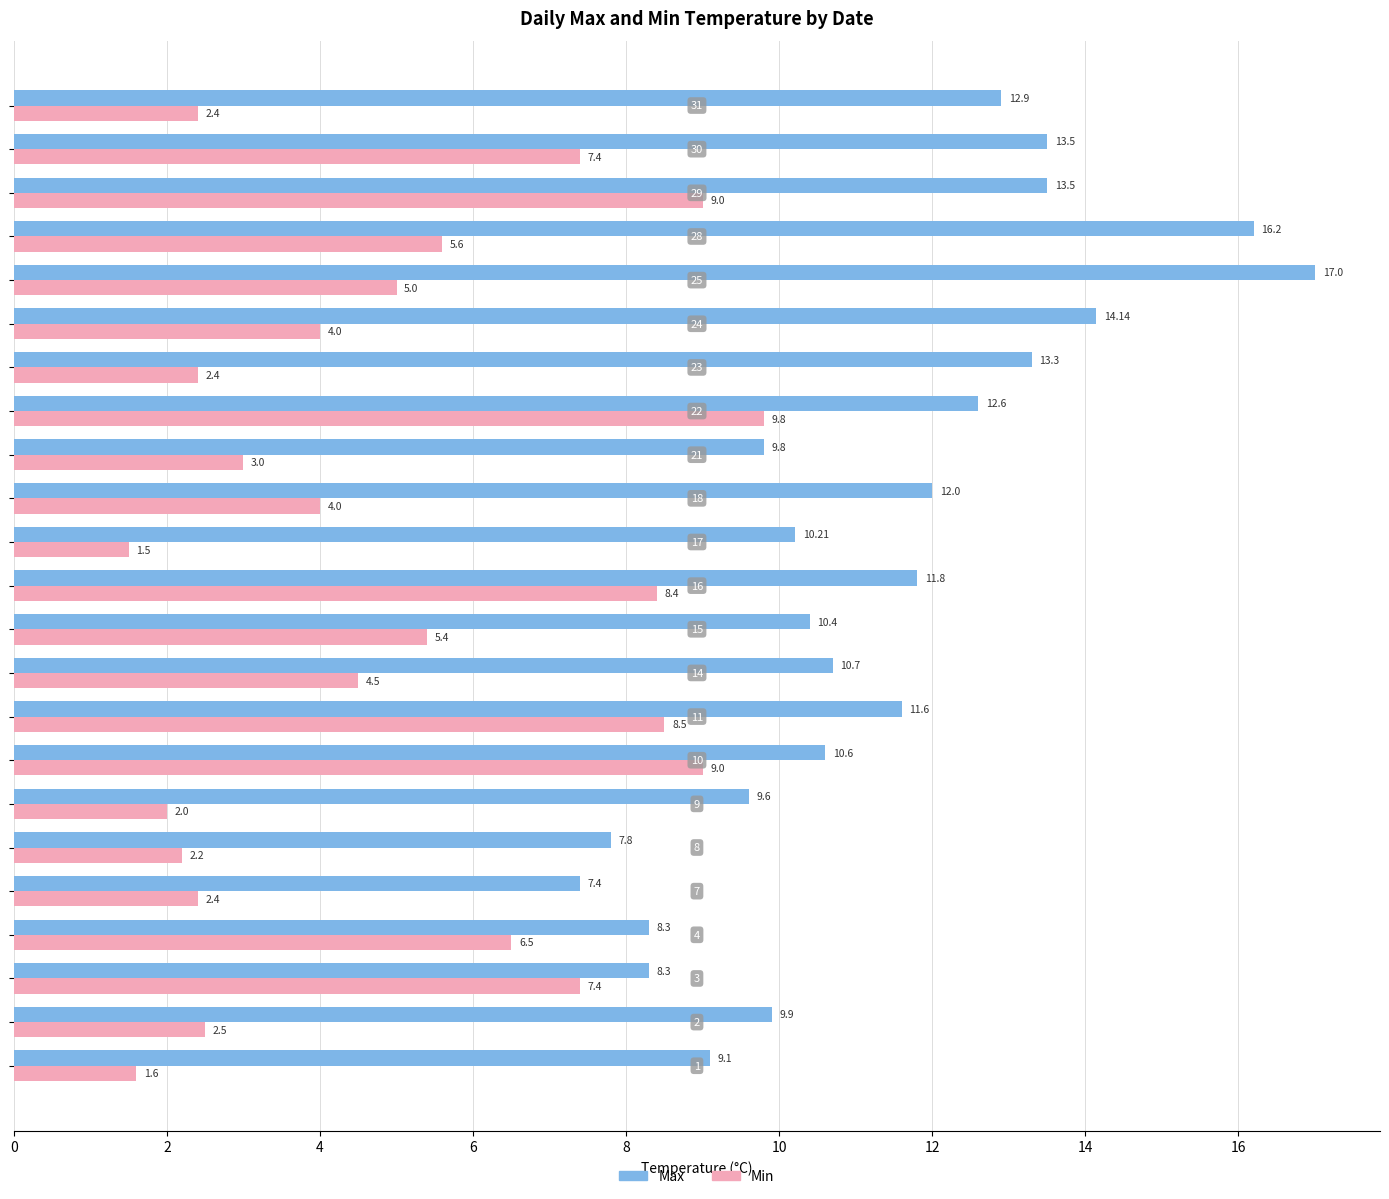

Rank the series by their average value, from lowest to highest.

Min, Max